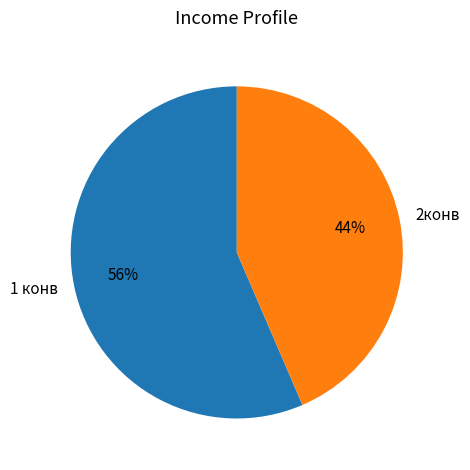

Is the sum of 2конв and 1 конв greater than half?

Yes